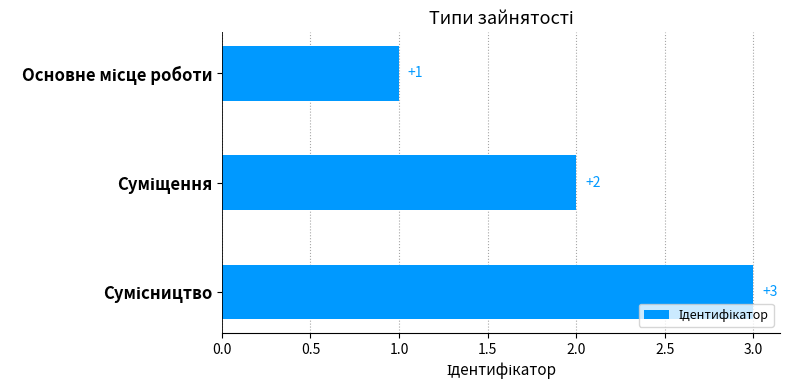

Count the number of data series in this chart.

1